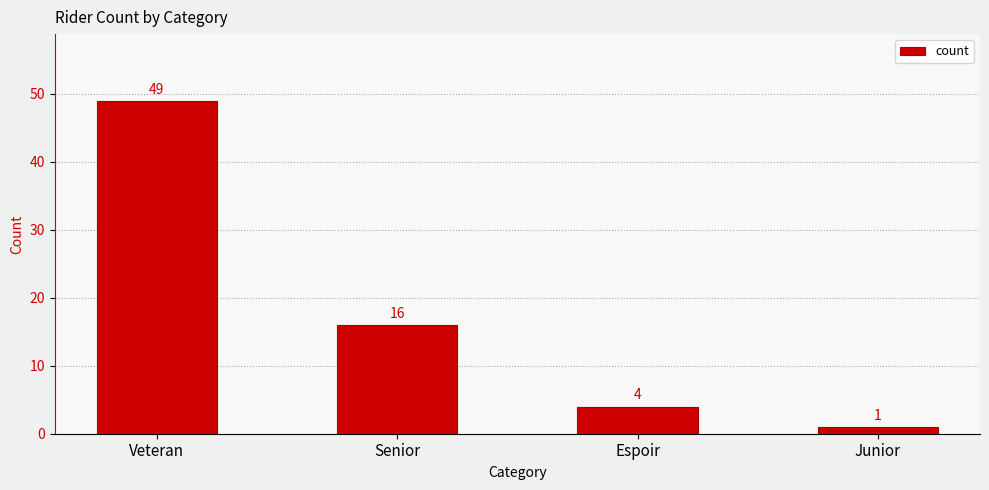

What position from the right is Junior?

1